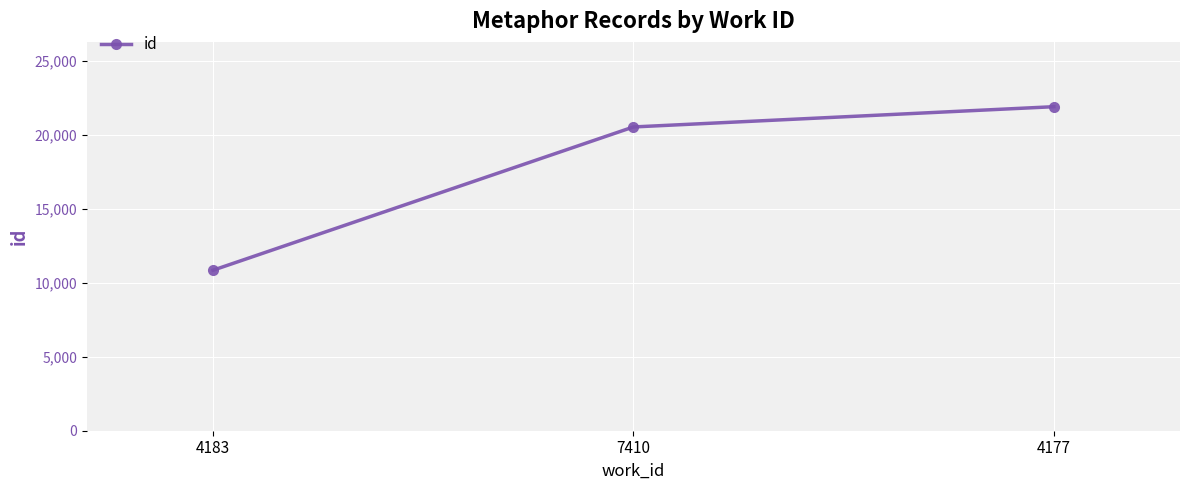

What is the label of the 1st point from the right?

4177